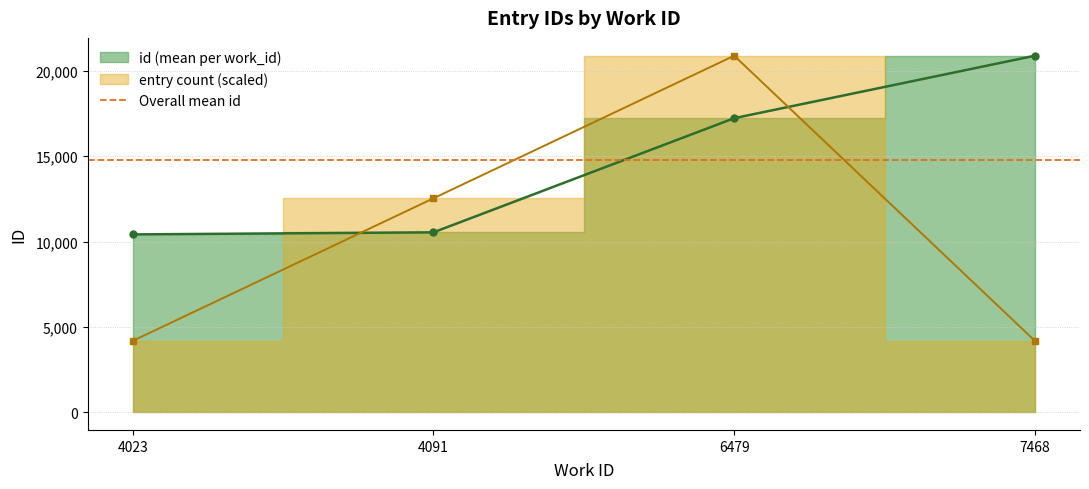

What is the difference between the second highest and second lowest values?

6695